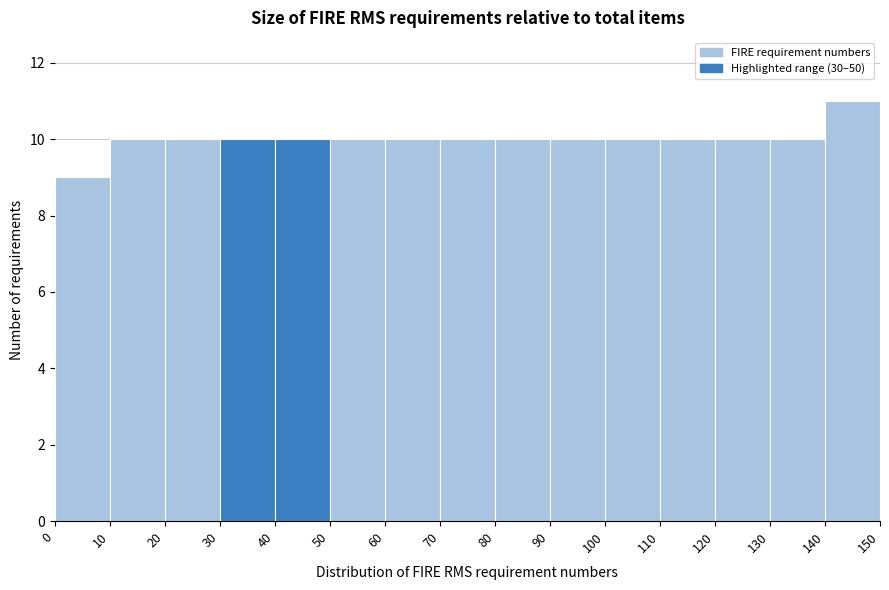

Reading left to right, list every bar in this chart as the range it spans on the x-axis followed by its height. The values are not printed on the chart, so give them approximately, as read against the axis.

0 to 10: 9
10 to 20: 10
20 to 30: 10
30 to 40: 10
40 to 50: 10
50 to 60: 10
60 to 70: 10
70 to 80: 10
80 to 90: 10
90 to 100: 10
100 to 110: 10
110 to 120: 10
120 to 130: 10
130 to 140: 10
140 to 150: 11